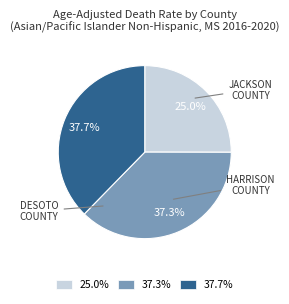

What portion of the pie excludes 25.0%?

75.0%